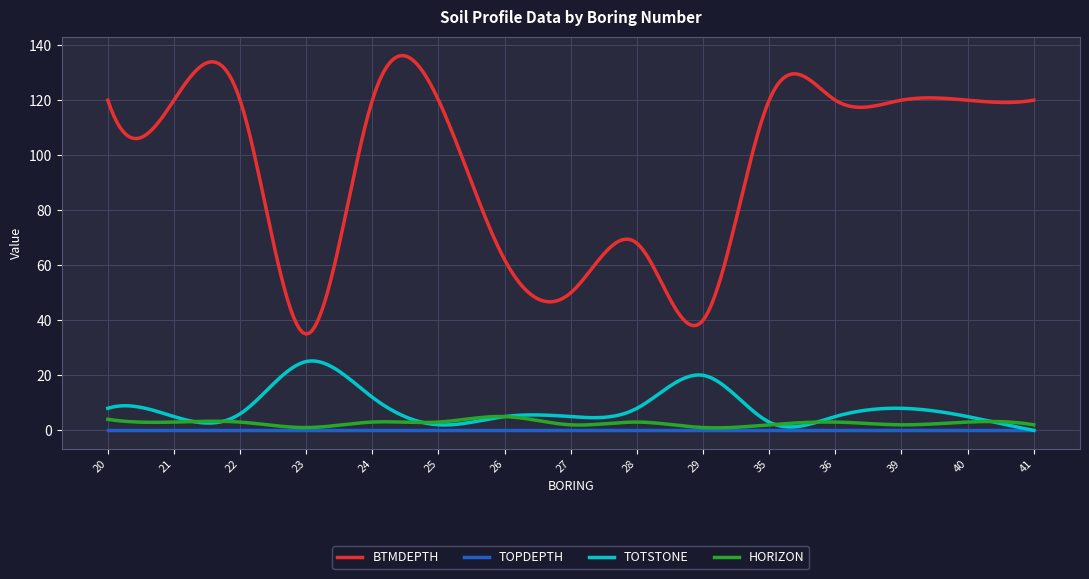

What is the highest value of the TOTSTONE series?

25.2